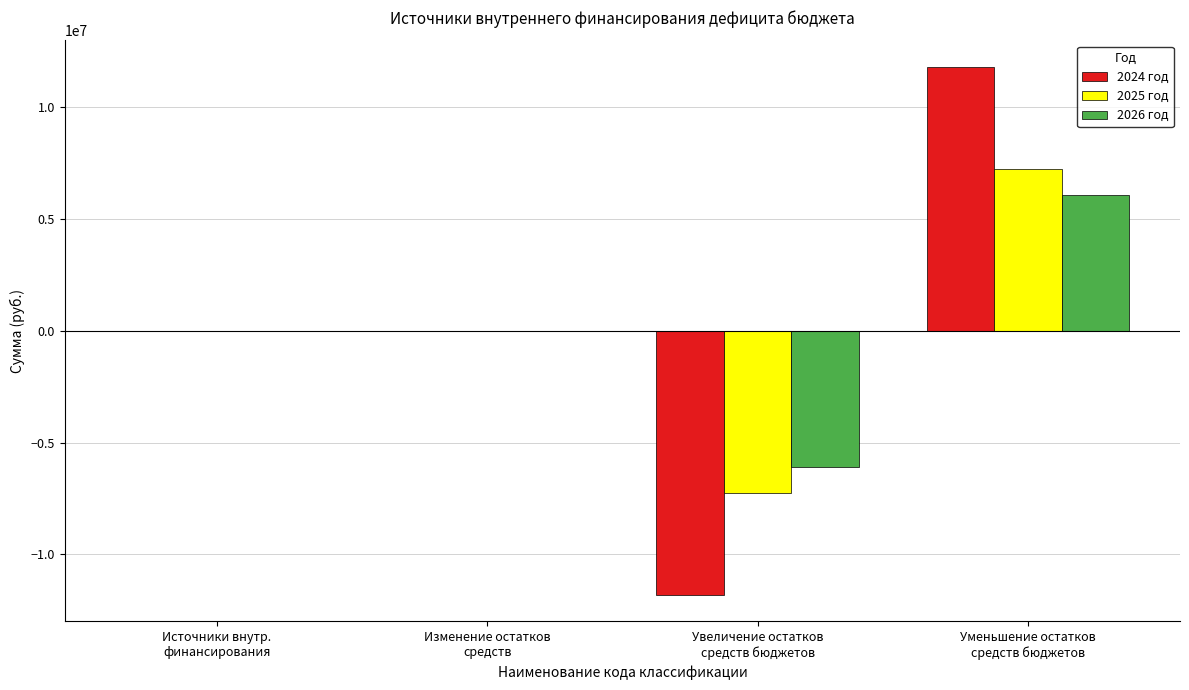

How many distinct data groups are displayed?

3